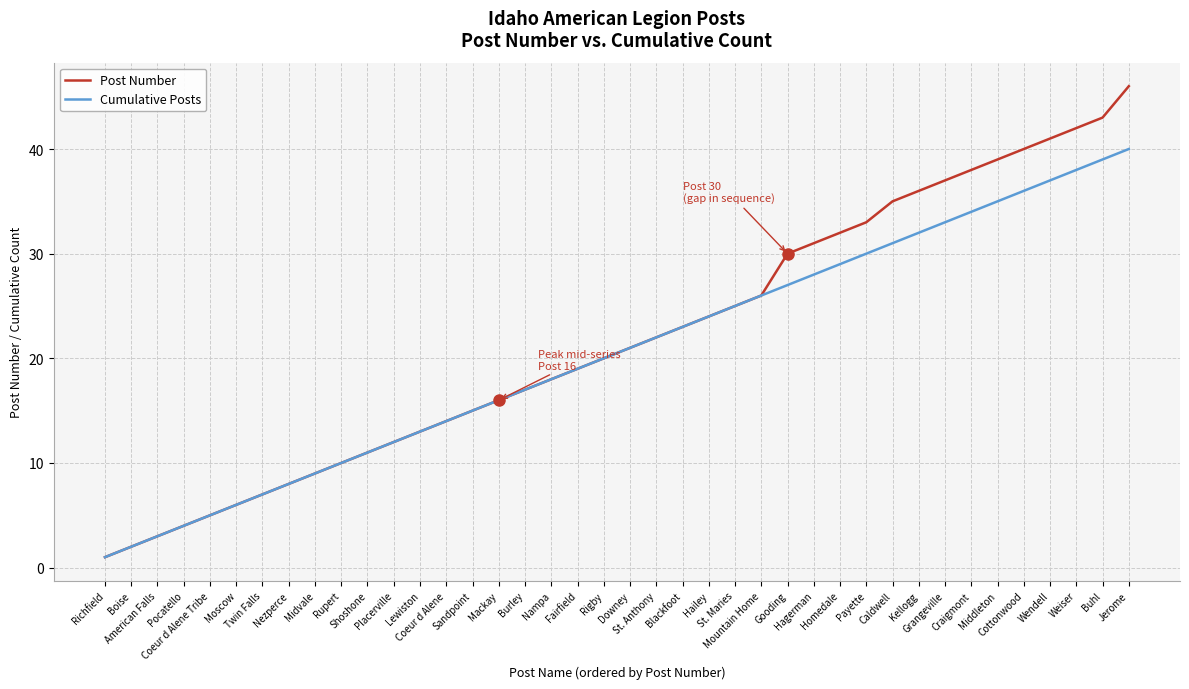

Is the value of Post Number at Cottonwood greater than the value of Cumulative Posts at Craigmont?

Yes